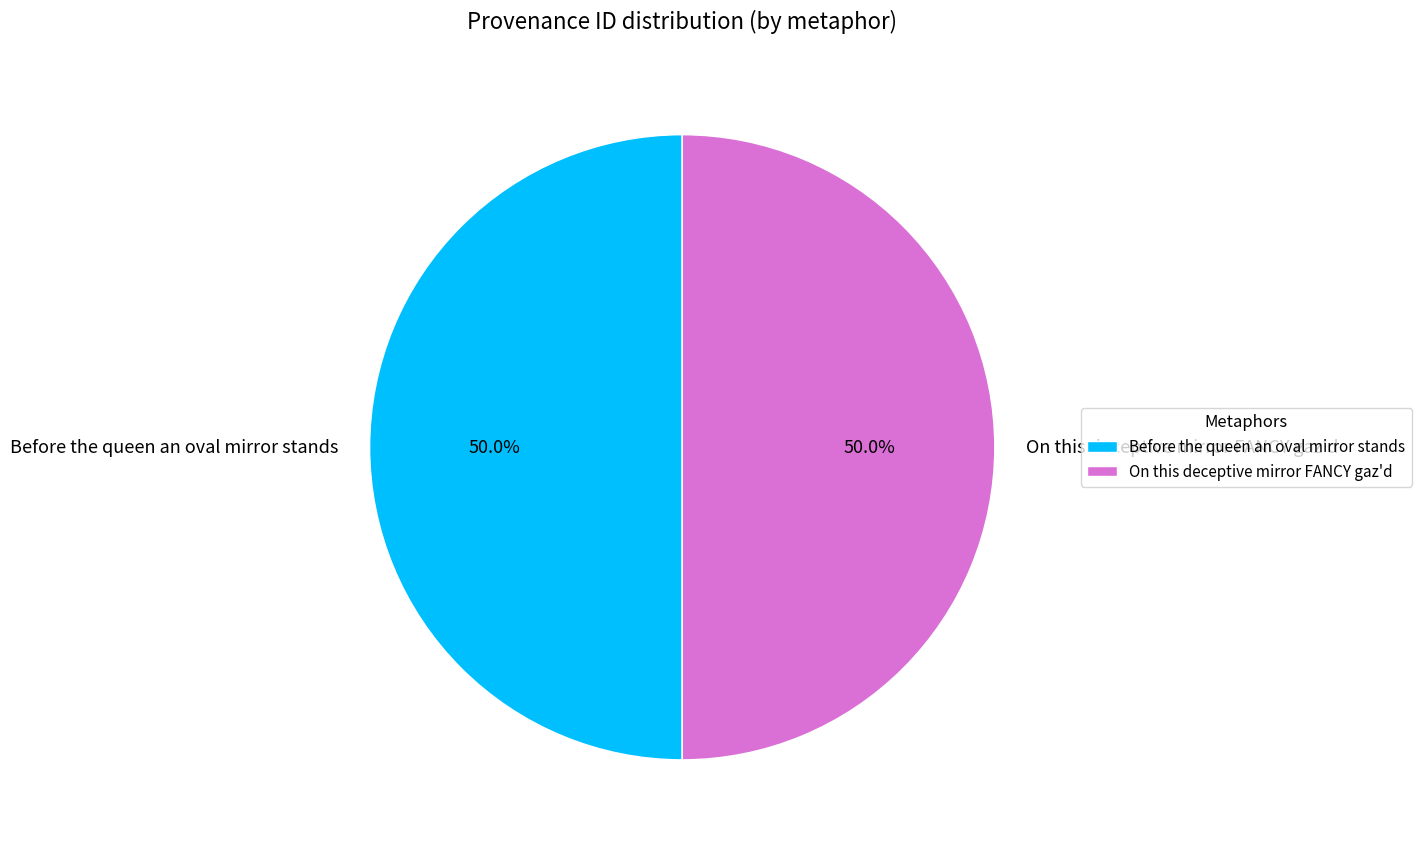

What percentage do Before the queen an oval mirror stands and On this deceptive mirror FANCY gaz'd together represent?

100.0%